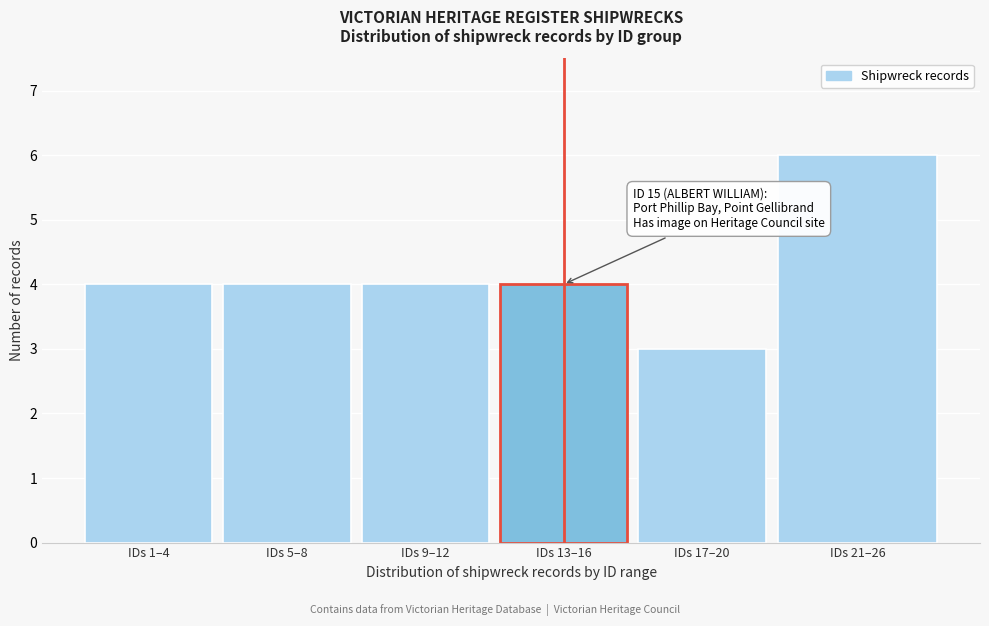

Reading left to right, extract all data points from this chart.

IDs 1–4=4	IDs 5–8=4	IDs 9–12=4	IDs 13–16=4	IDs 17–20=3	IDs 21–26=6